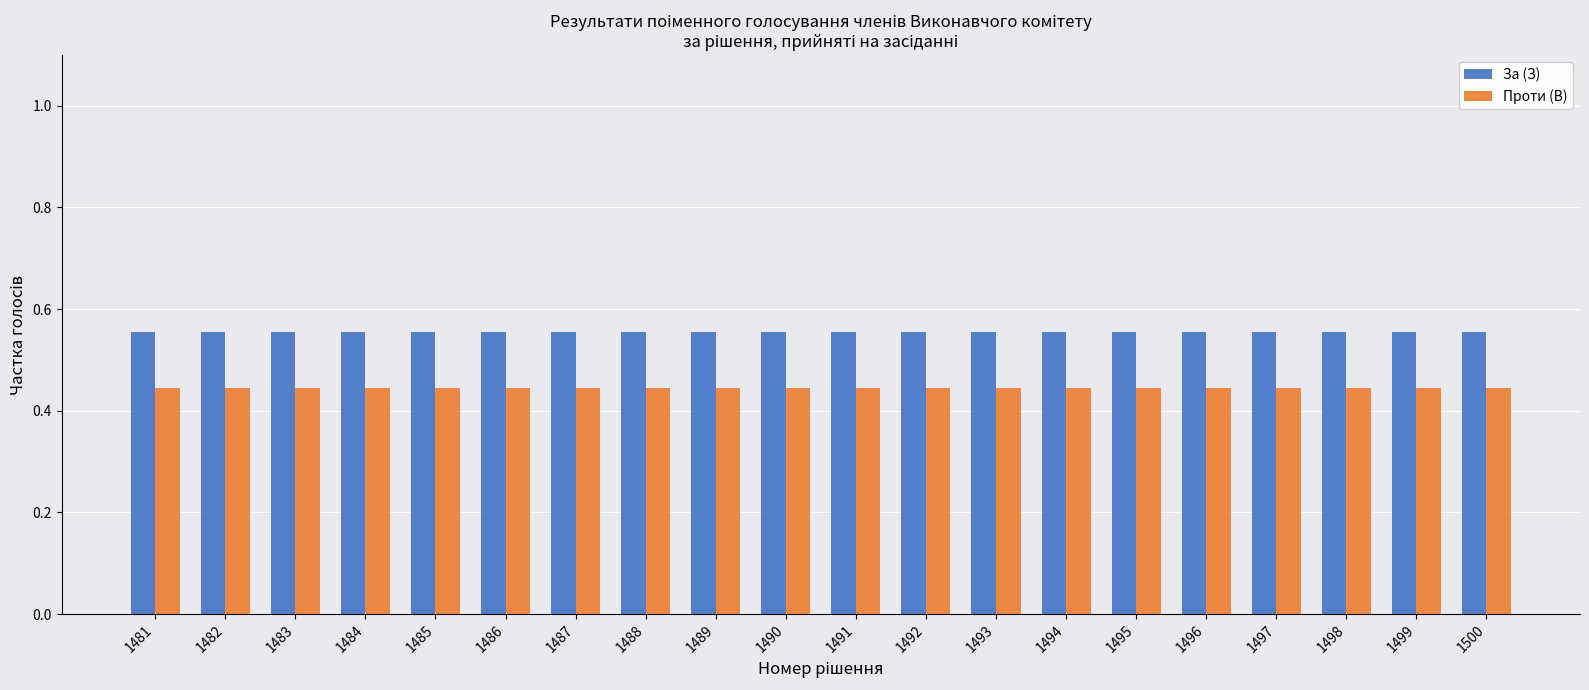

What is the spread (max minus min) of values at 1482?

0.1